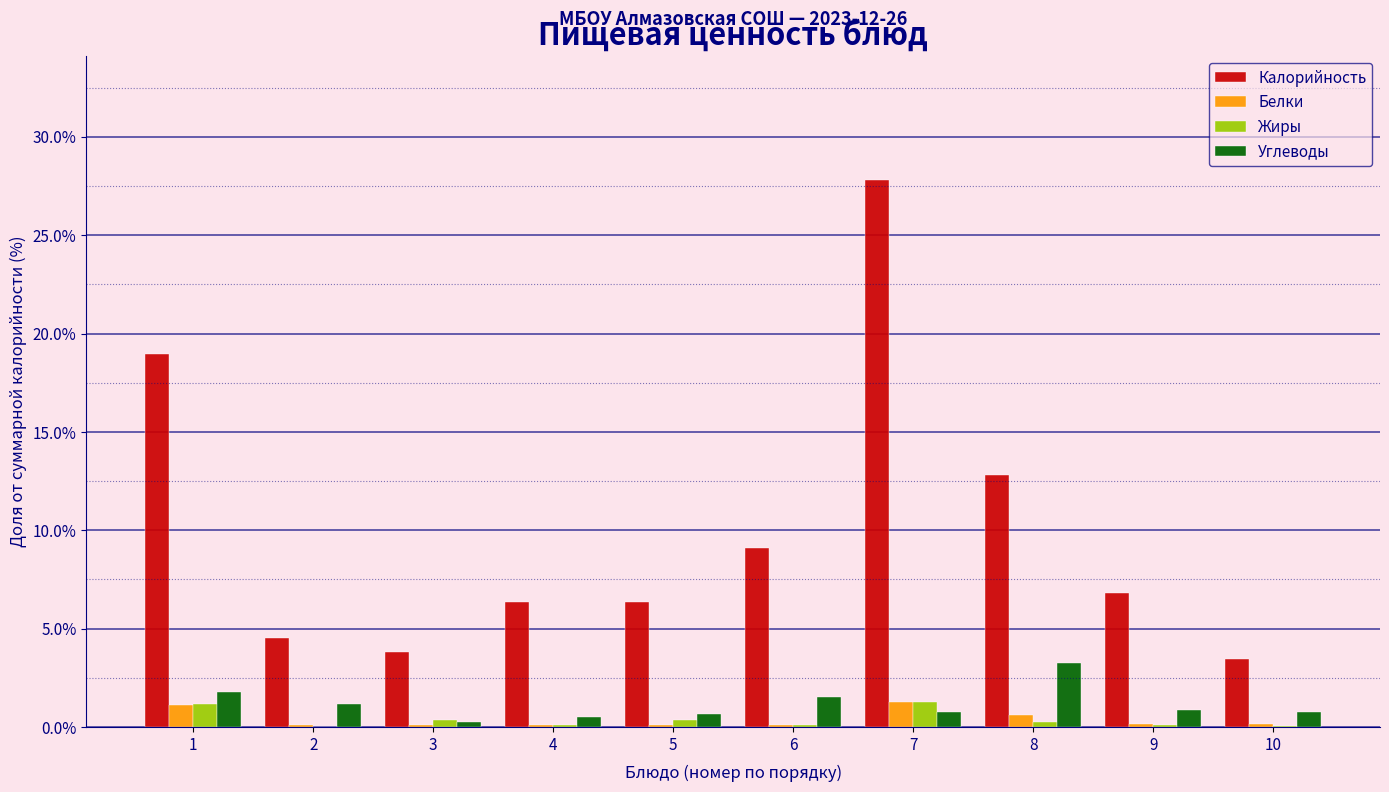

At which category does the chart reach its peak across all series?

7